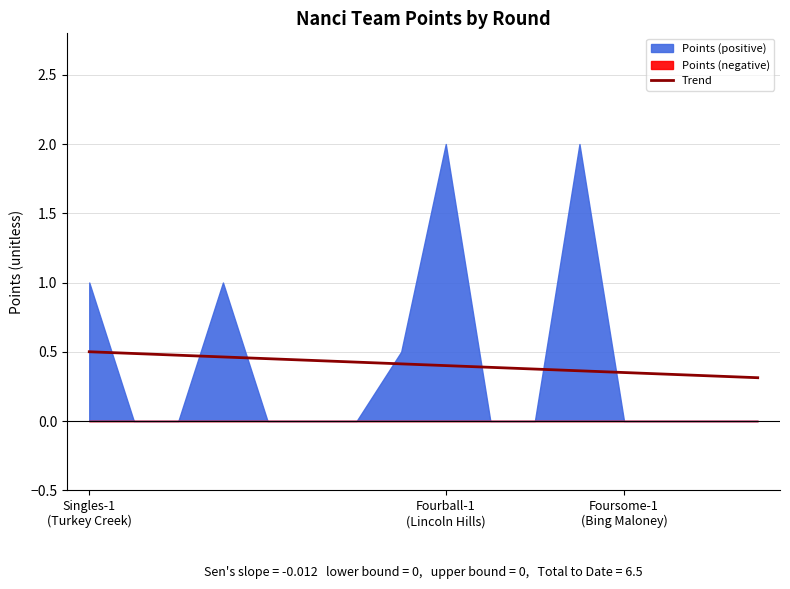

Reading left to right, extract all data points from this chart.

0.5	0.5	0.5	0.5	0.5	0.4	0.4	0.4	0.4	0.4	0.4	0.4	0.4	0.3	0.3	0.3